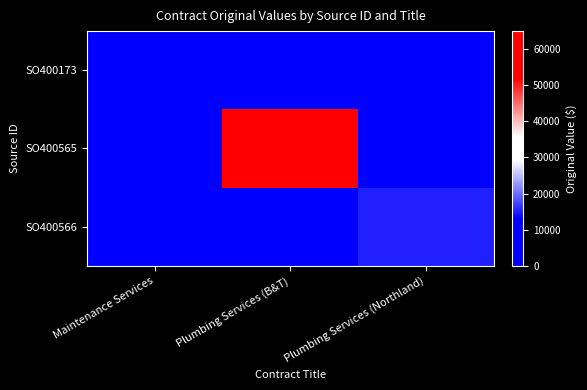

Reading left to right, transcribe all the data shown in this chart.

SO400173: Maintenance Services=7500	Plumbing Services (B&T)=0	Plumbing Services (Northland)=0
SO400565: Maintenance Services=0	Plumbing Services (B&T)=65000	Plumbing Services (Northland)=0
SO400566: Maintenance Services=0	Plumbing Services (B&T)=0	Plumbing Services (Northland)=15000